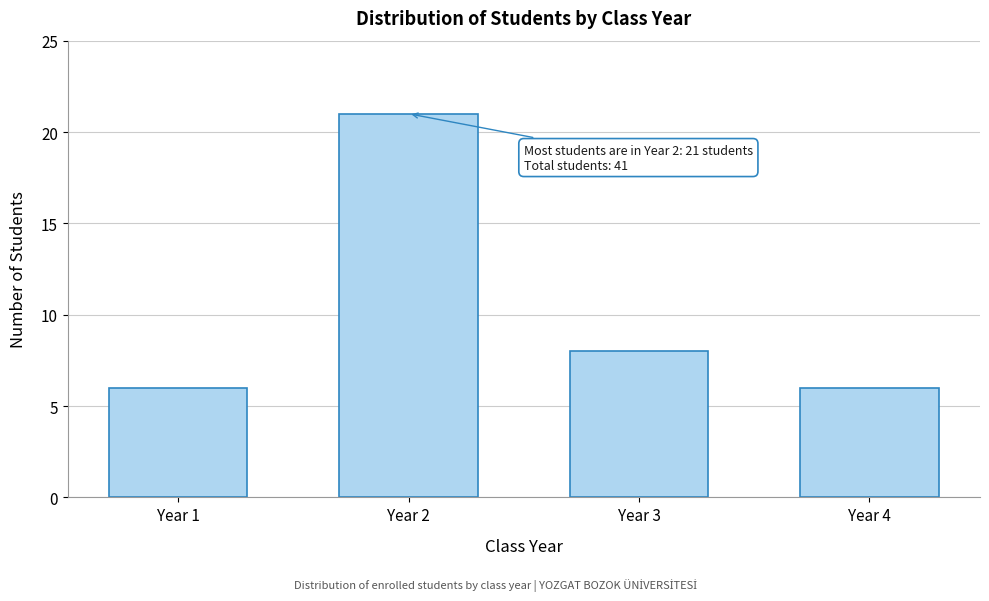

Reading left to right, list all the values displayed in this chart.

Year 1=6	Year 2=21	Year 3=8	Year 4=6